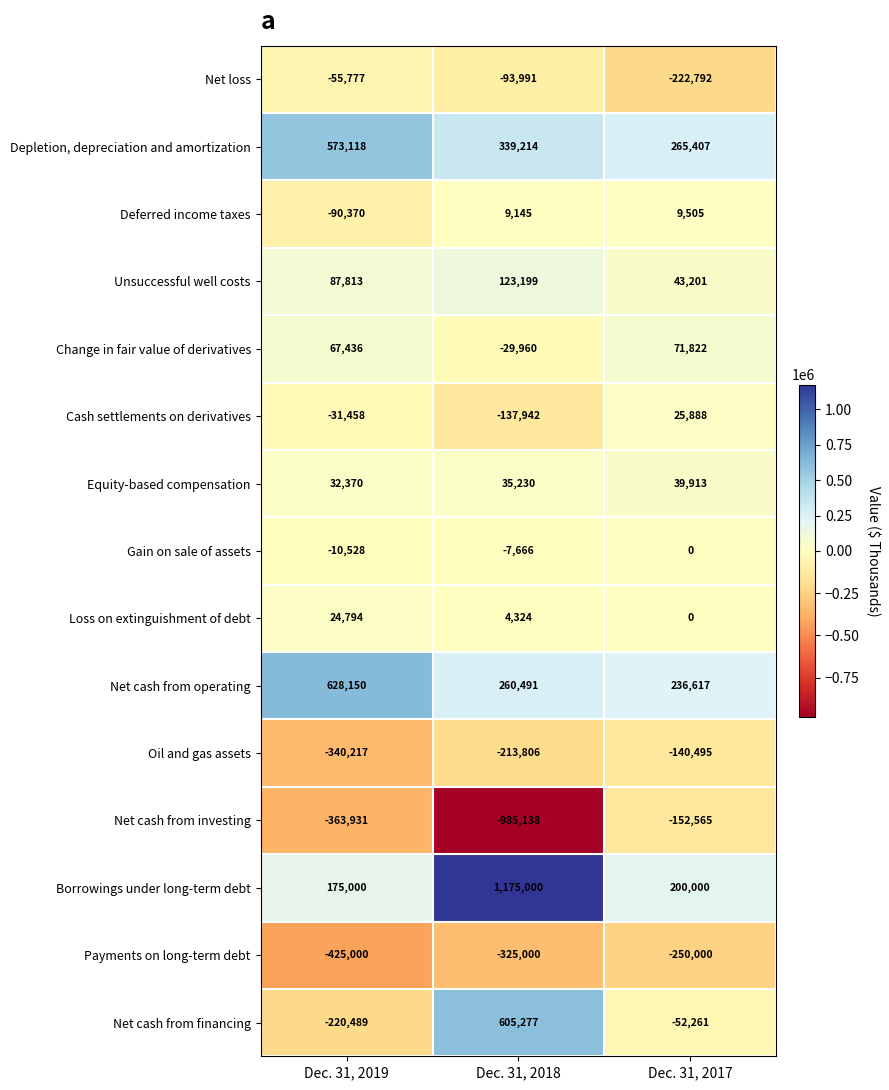

At which category does the chart reach its peak across all series?

Dec. 31, 2018